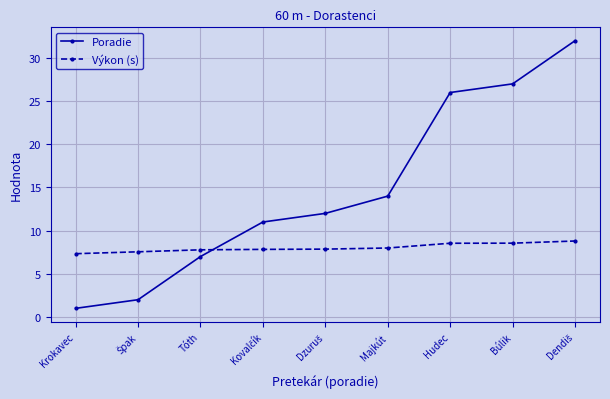

What is the difference between the second highest and second lowest values in the Výkon (s) series?

1.0